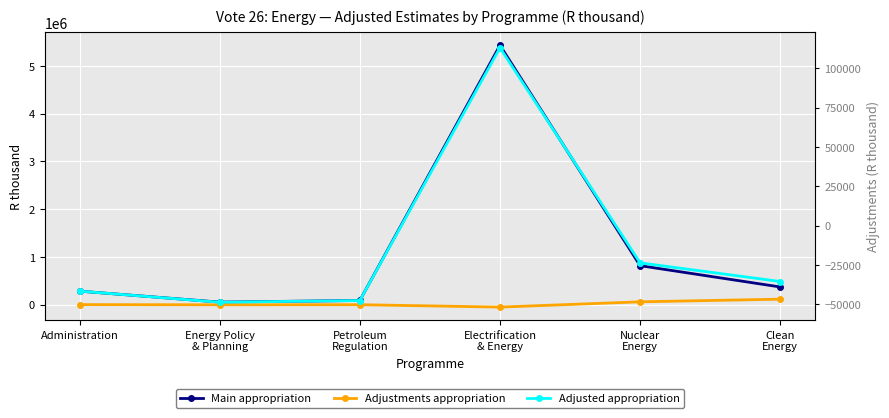

What position from the right is Clean
Energy?

1